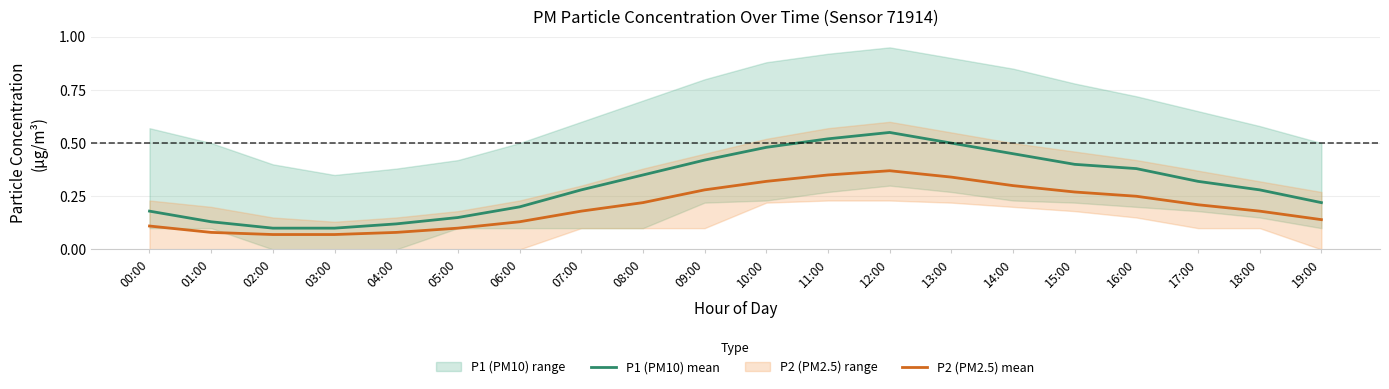

What position from the right is 10:00?

10